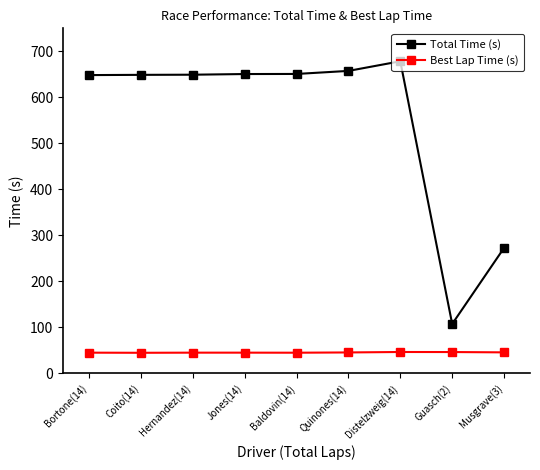

Is the value of Best Lap Time (s) at Musgrave(3) greater than the value of Total Time (s) at Hernandez(14)?

No